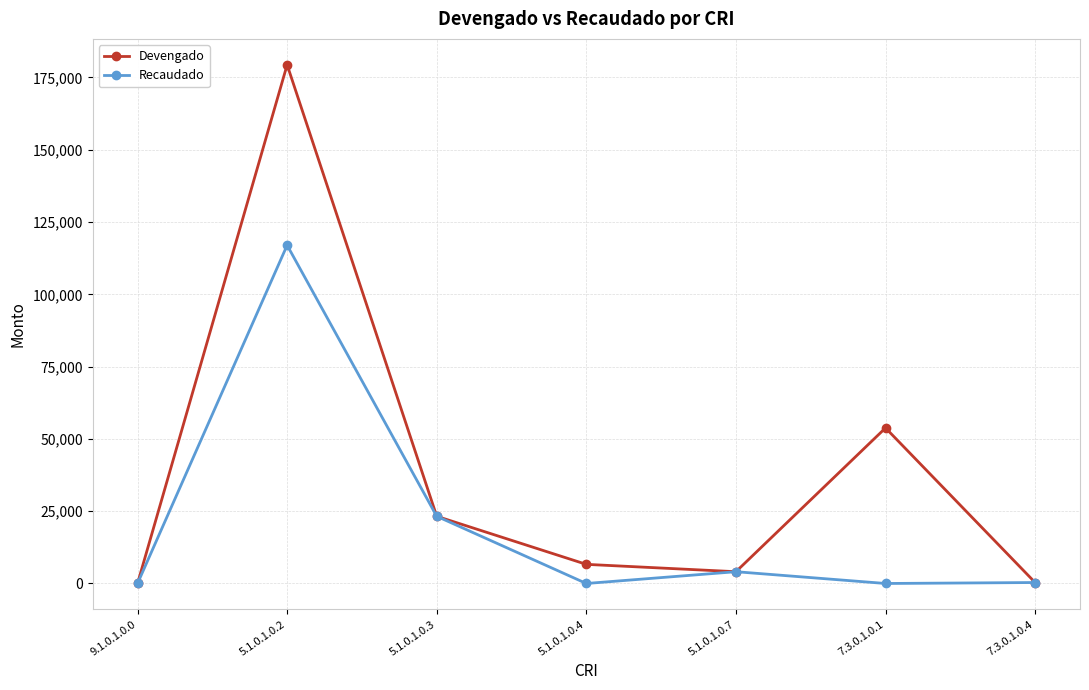

At how many categories does at least one series exceed 13371?

3